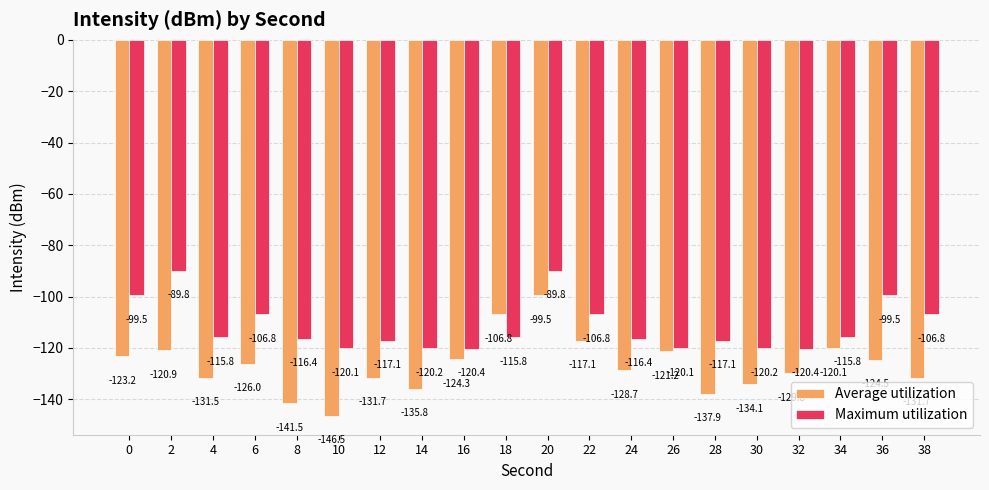

Which series has the largest total across all categories?

Maximum utilization